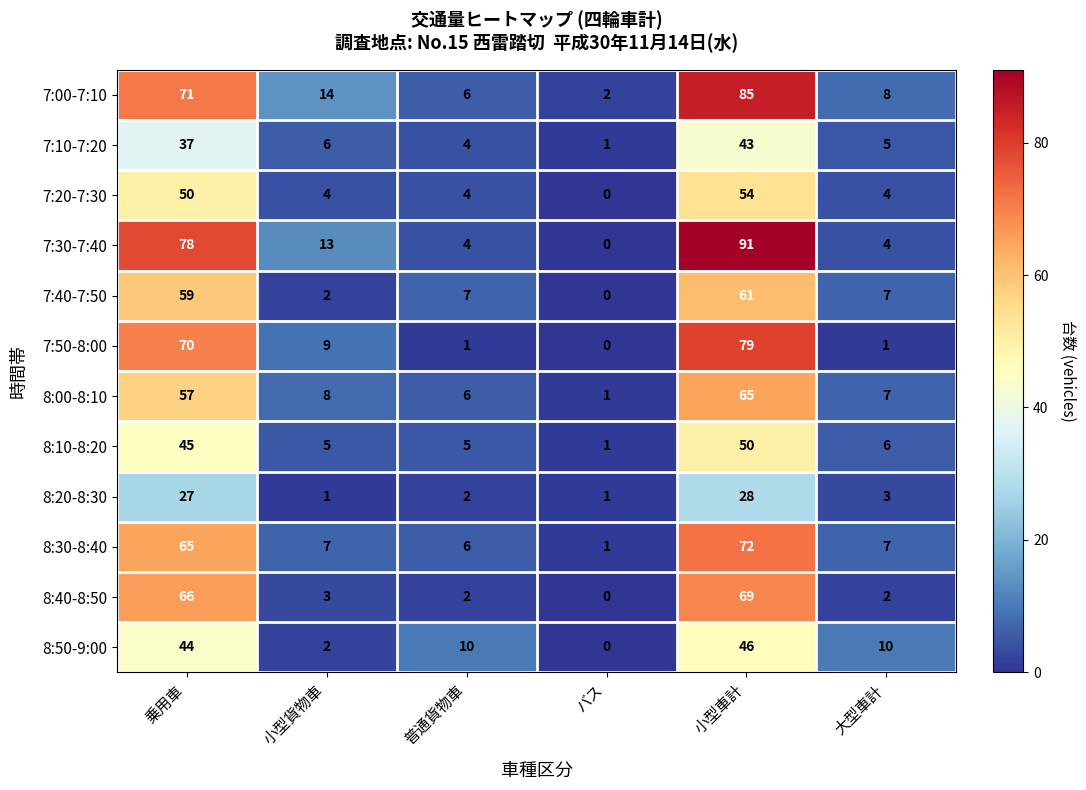

Which series has the widest spread of values?

7:30-7:40